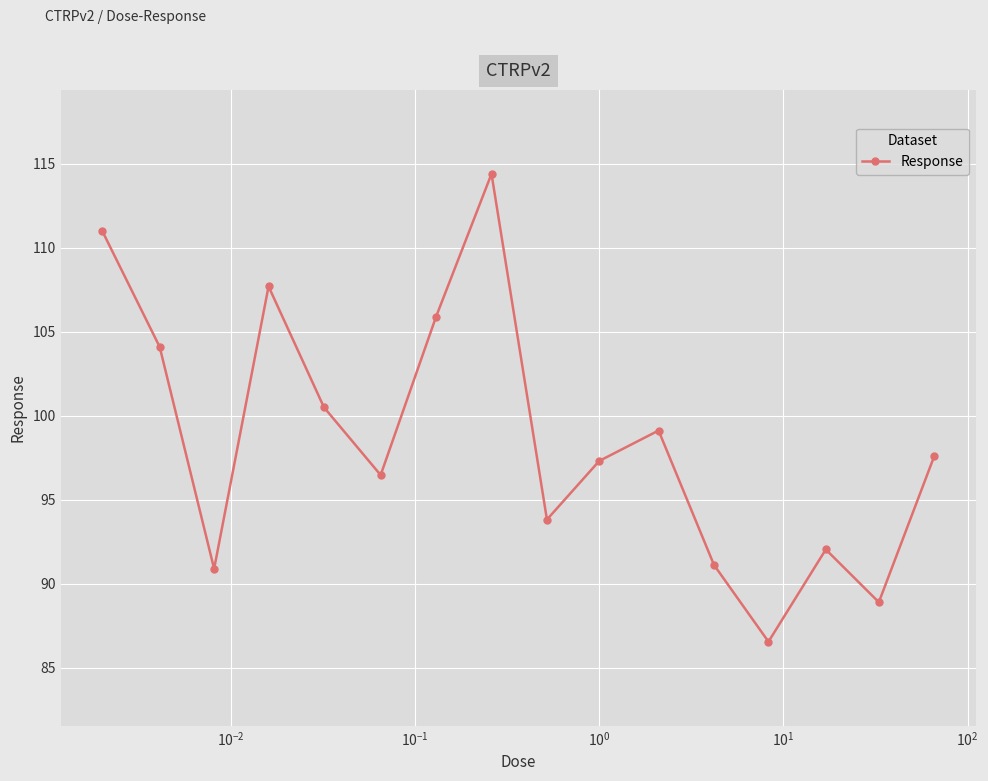

What is the value of the 7th point from the left?

105.9